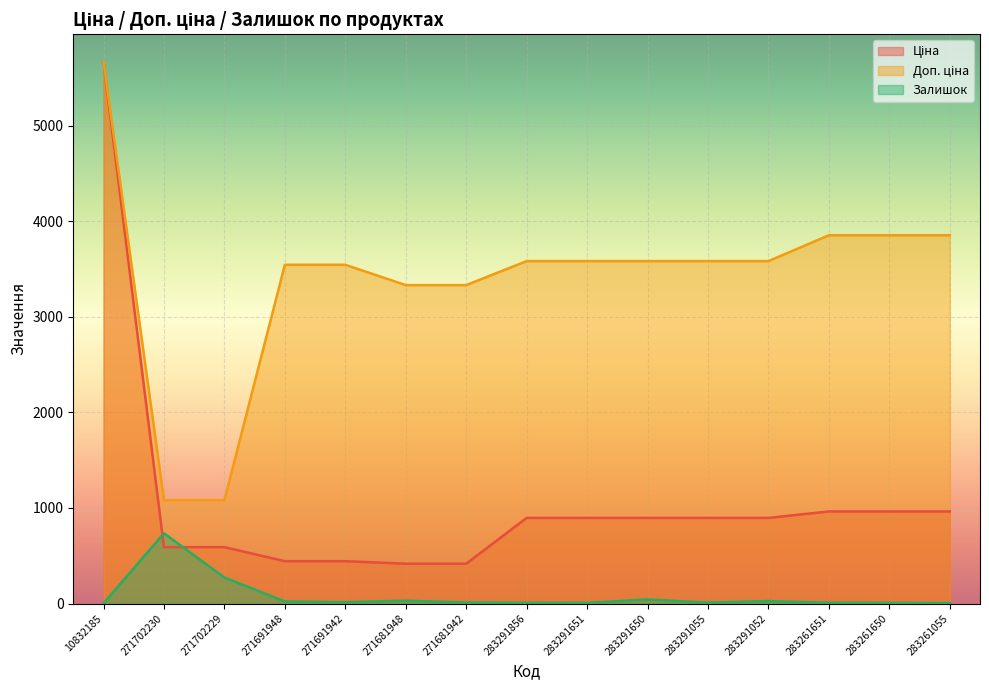

Is the value of Ціна at 283261055 greater than the value of Доп. ціна at 271702229?

No